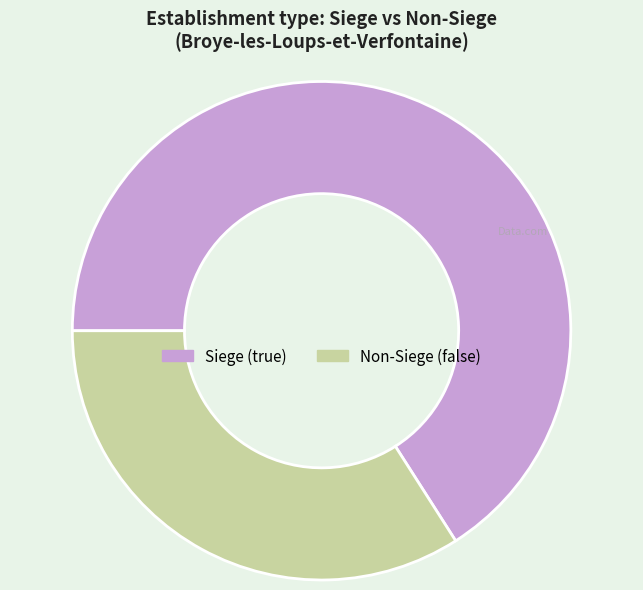

Is there a majority slice in this chart?

Yes